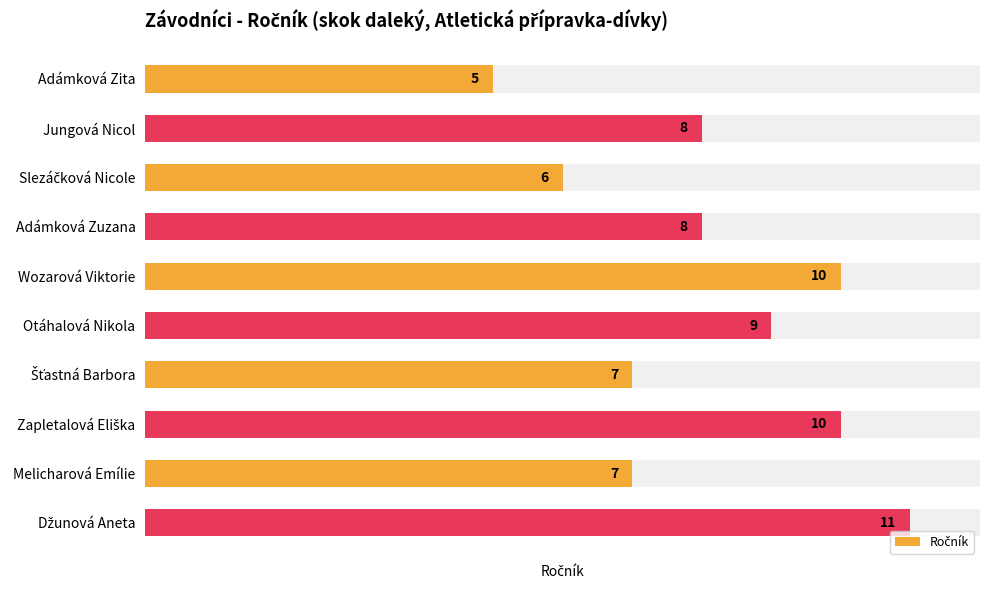

How many data points does each series have?

10